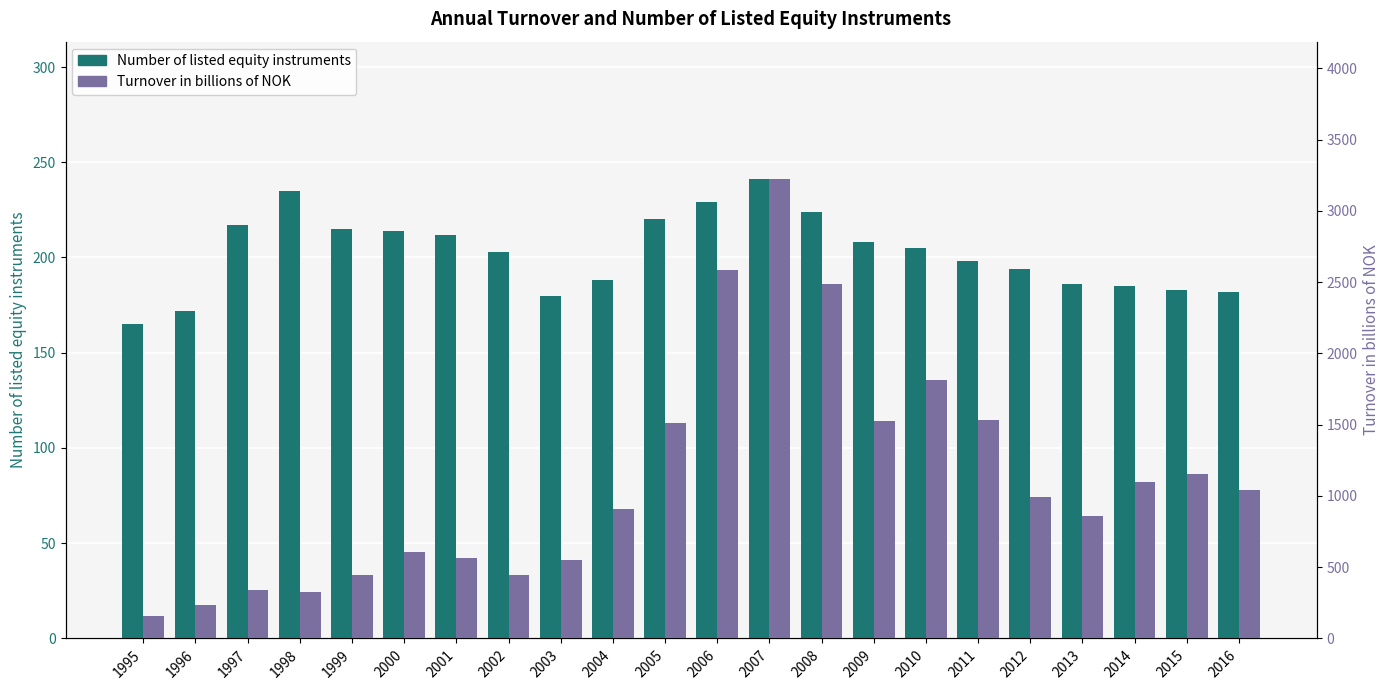

What is the value of the Number of listed equity instruments bar at the 3rd from the left?

217